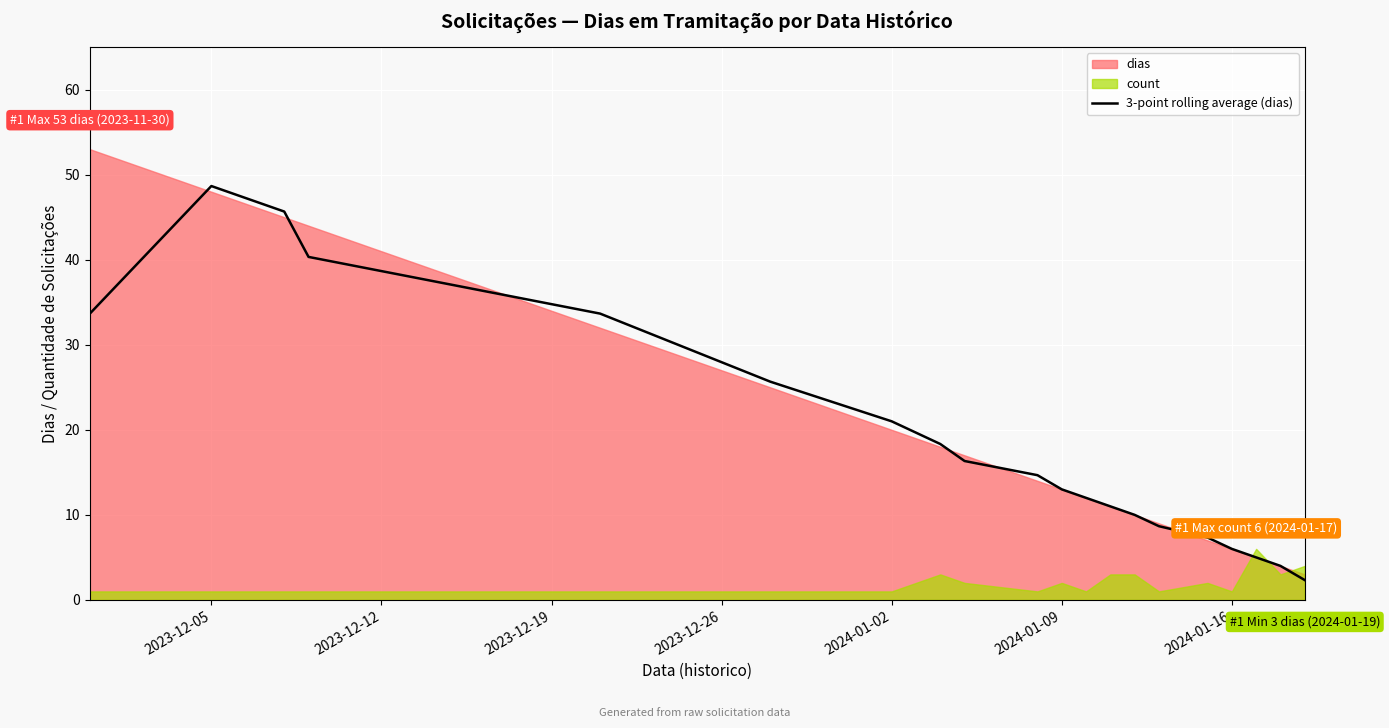

Which category has the highest value in the 3-point rolling average (dias) series?

2023-12-05